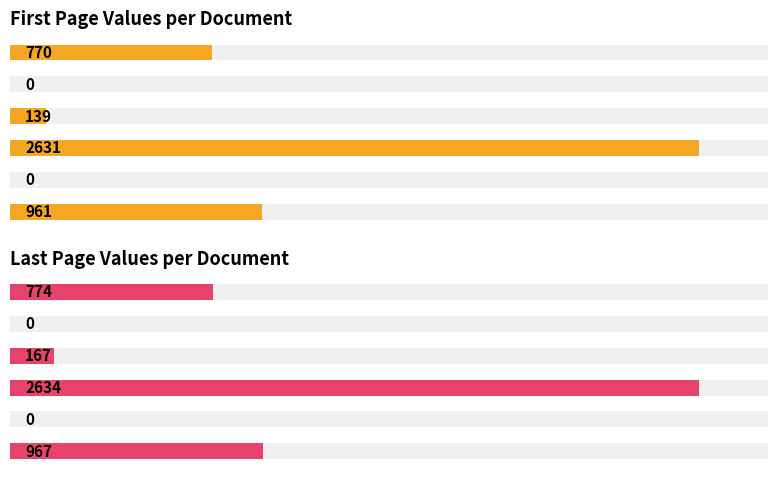

Which series has the largest total across all categories?

Last Page